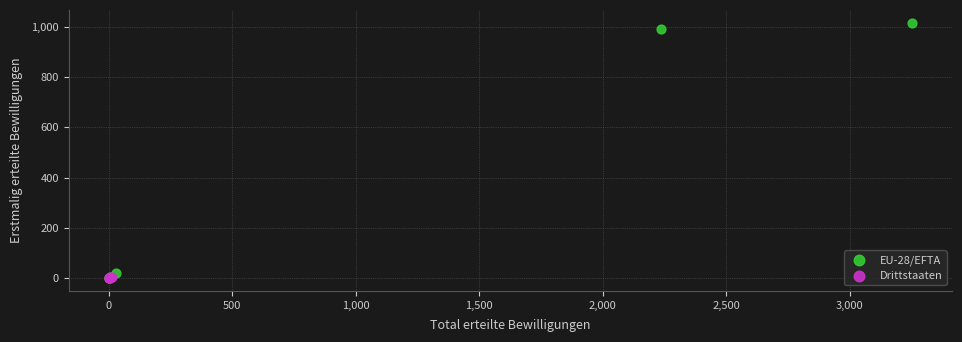

Which series has the widest spread of Y values?

EU-28/EFTA